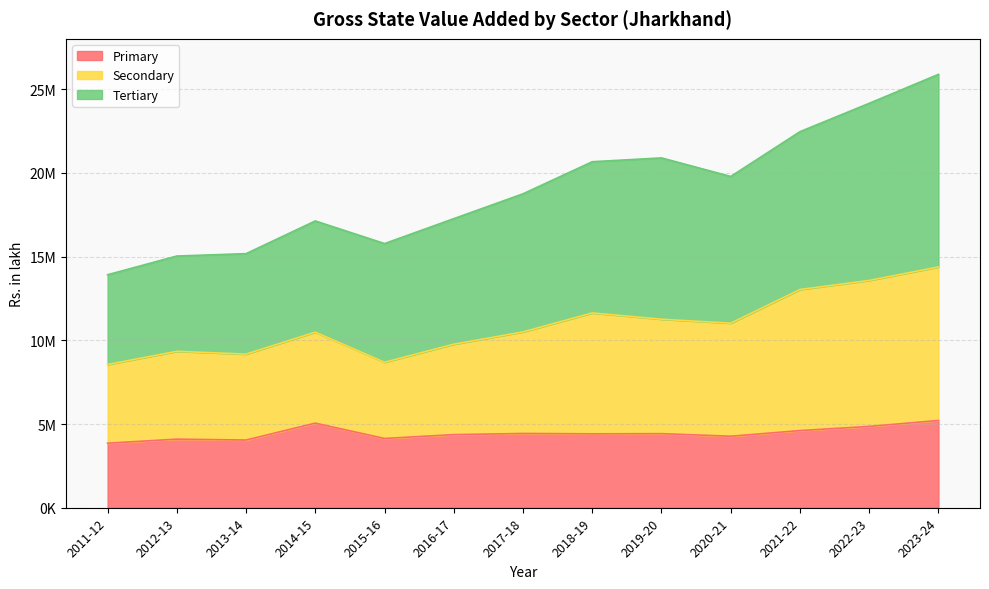

How many lines are shown in the chart?

3